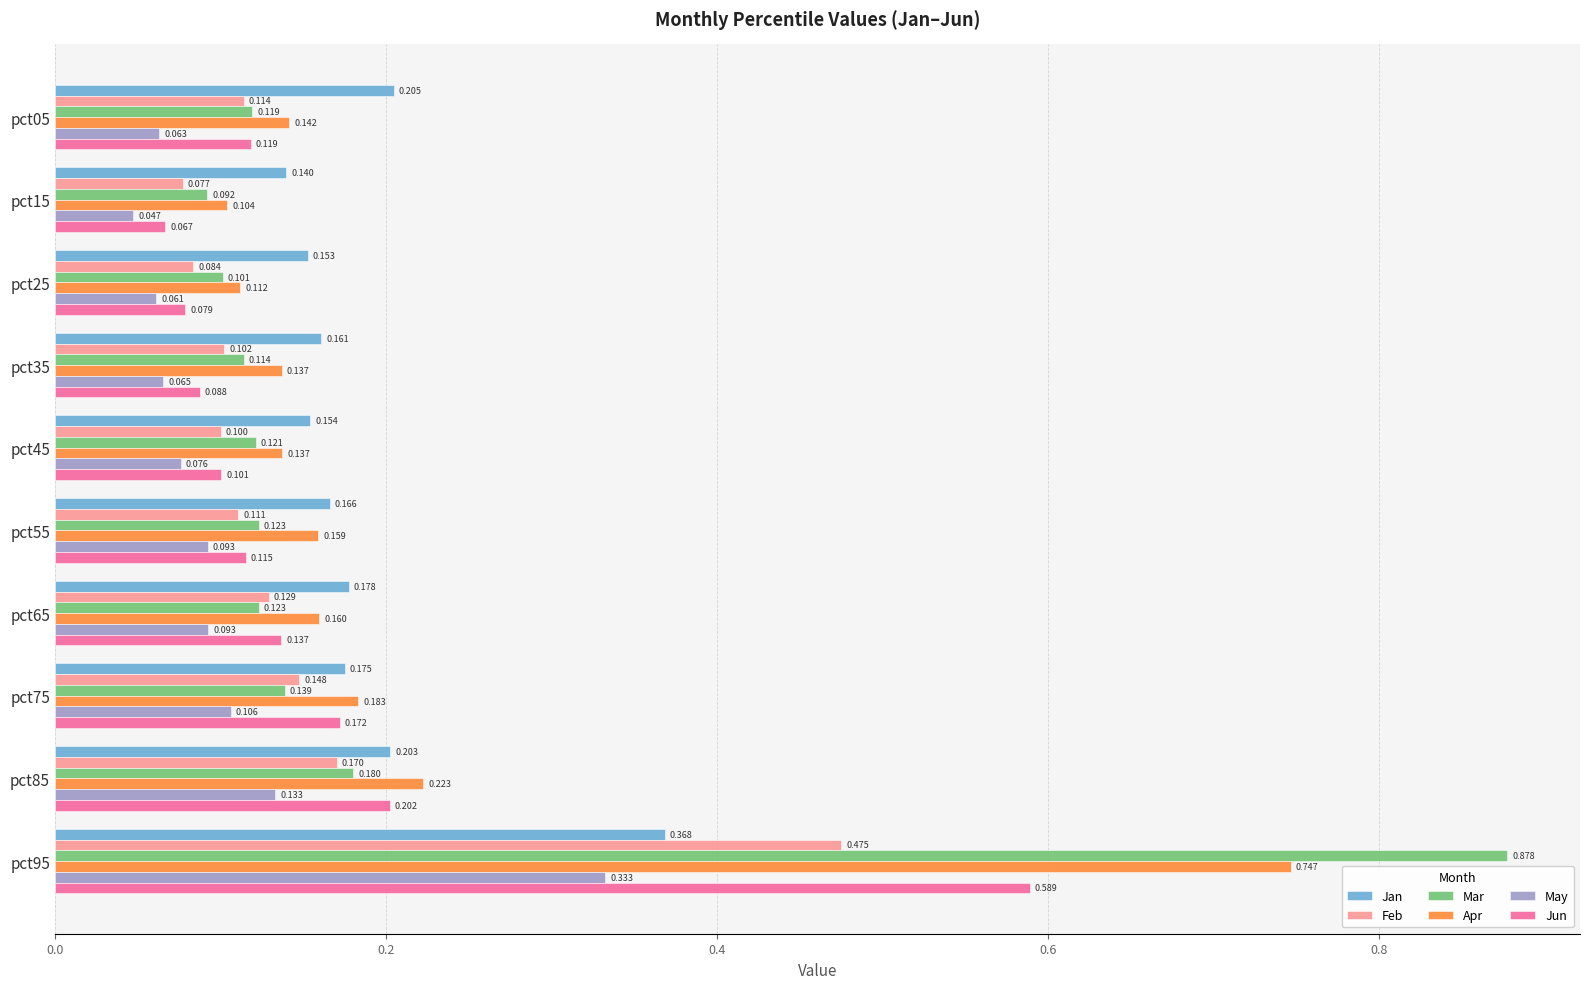

At which label does May reach its minimum?

pct15